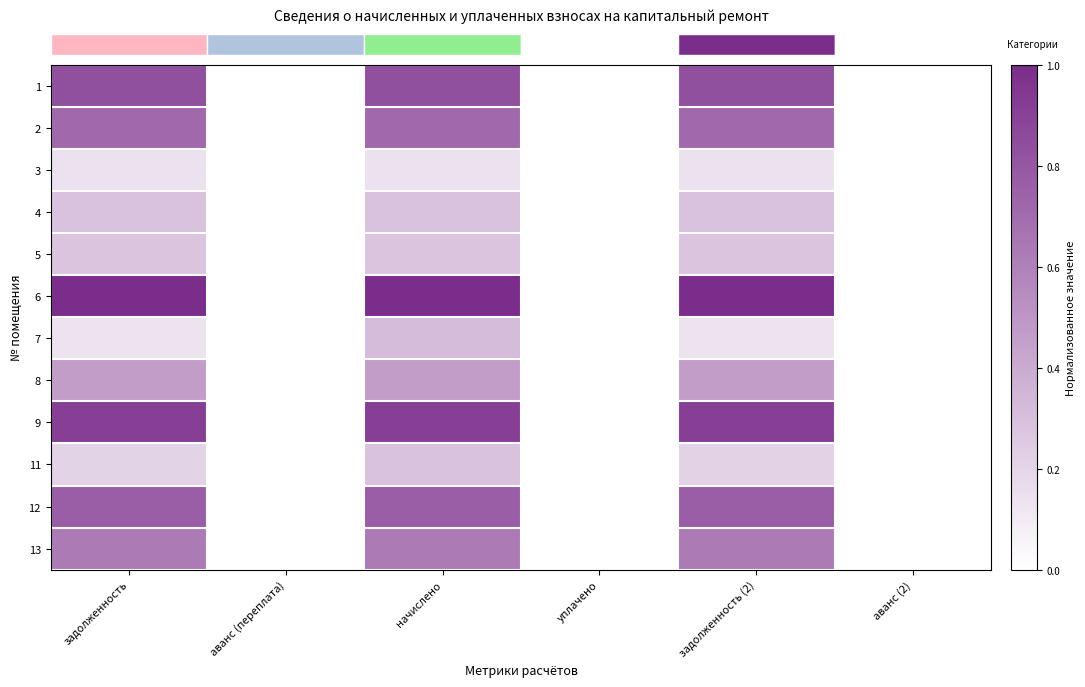

Which has a higher value, задолженность (2) or аванс (переплата)?

задолженность (2)